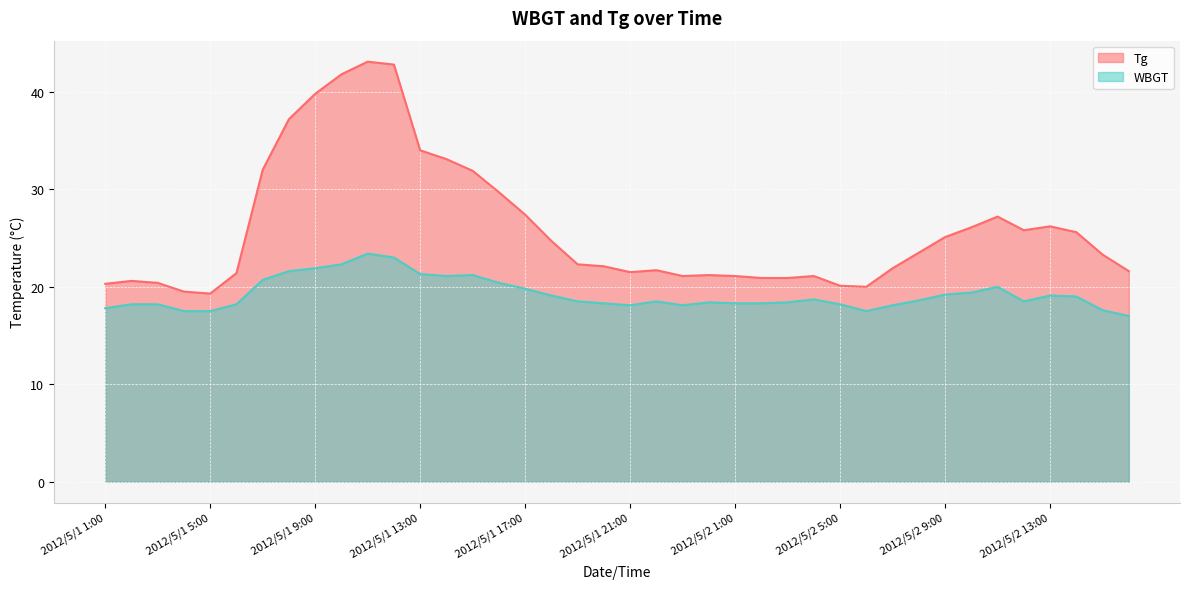

True or false: WBGT has a value of 18.3 at 2012/5/1 20:00.

True